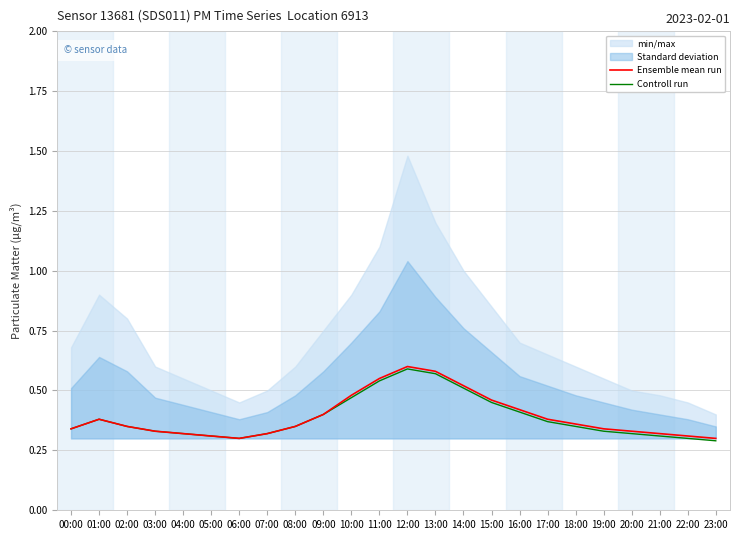

Reading left to right, what are all the values shown in this chart?

Ensemble mean run: 0.3	0.4	0.3	0.3	0.3	0.3	0.3	0.3	0.3	0.4	0.5	0.6	0.6	0.6	0.5	0.5	0.4	0.4	0.4	0.3	0.3	0.3	0.3	0.3
Controll run: 0.3	0.4	0.3	0.3	0.3	0.3	0.3	0.3	0.3	0.4	0.5	0.5	0.6	0.6	0.5	0.5	0.4	0.4	0.3	0.3	0.3	0.3	0.3	0.3